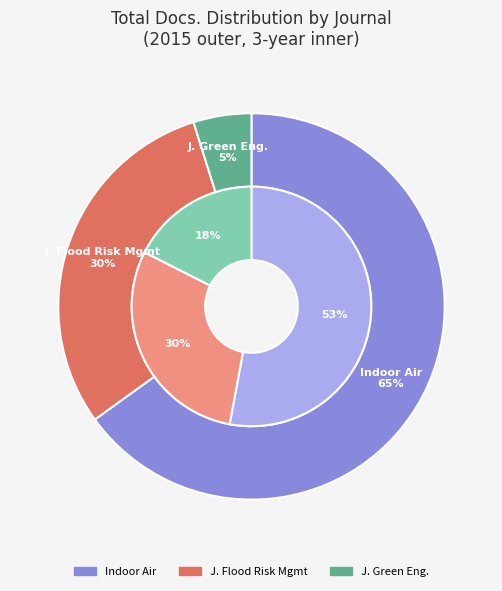

What is the change in value from Indoor Air to Journal of Flood Risk Management?

-36